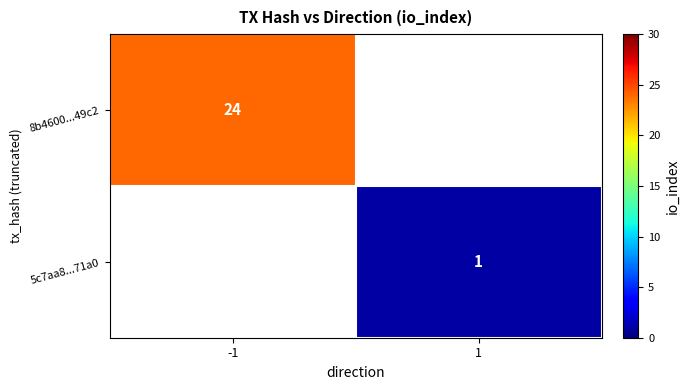

What is the maximum value shown in the chart?

24.0